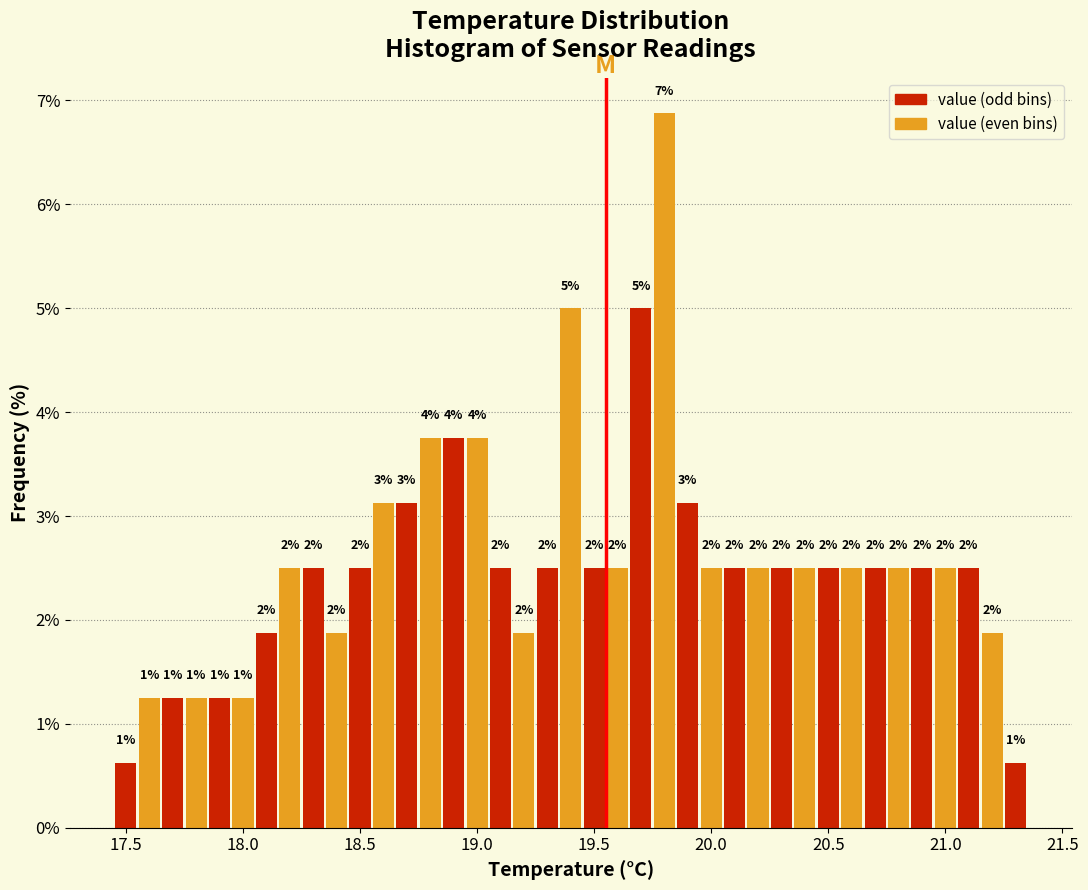

Read against the x-axis, roughly where is the centre of the tallest bar?

19.80